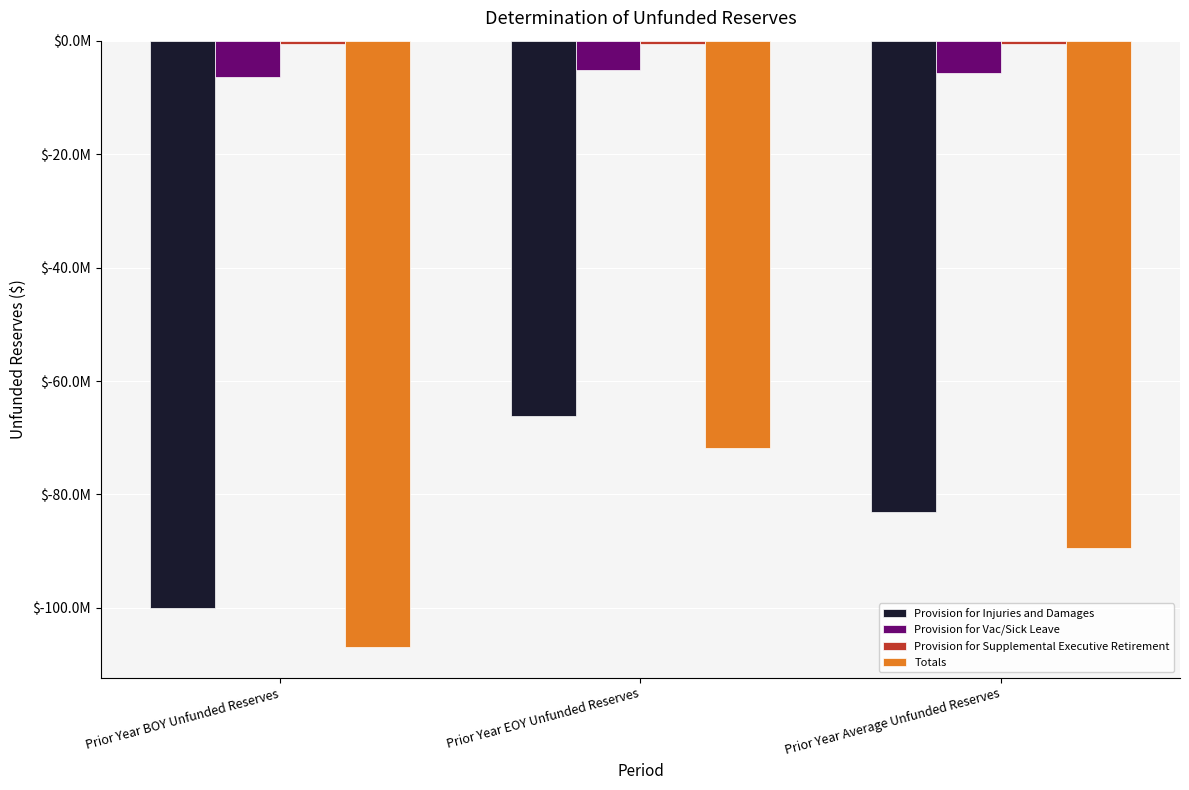

Does the chart contain any negative values?

Yes